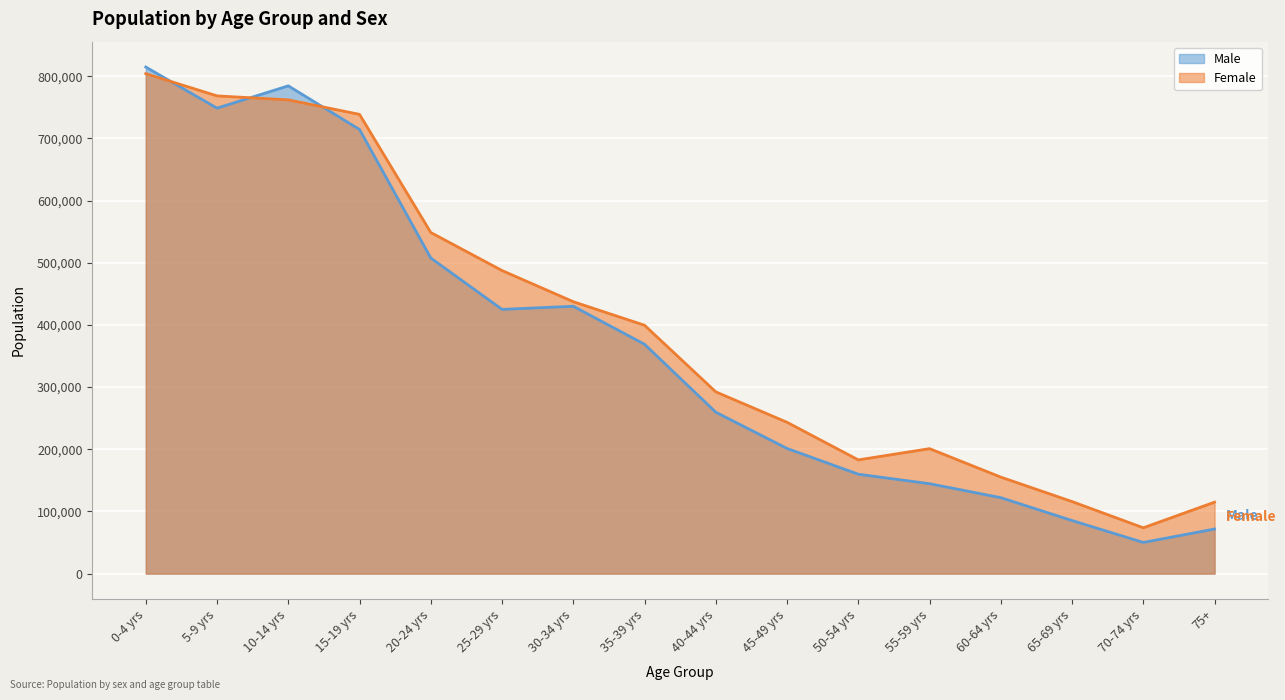

Where is Male nearest to the value 432567?

30-34 yrs